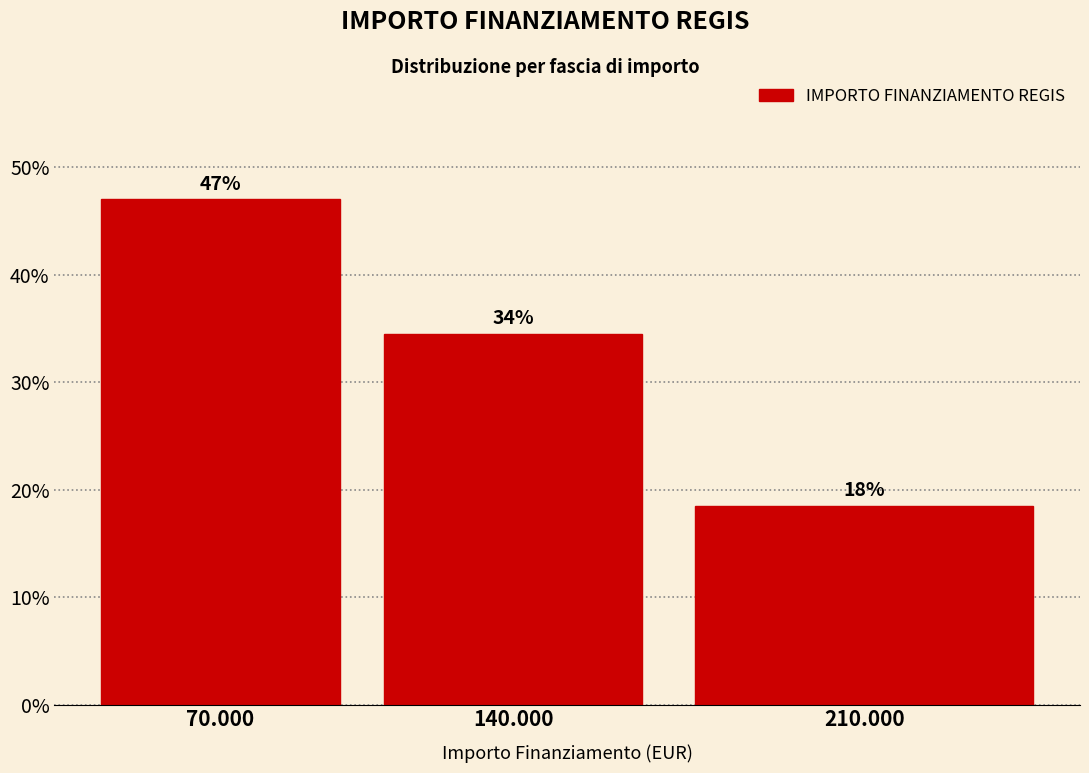

Does the chart contain any negative values?

No